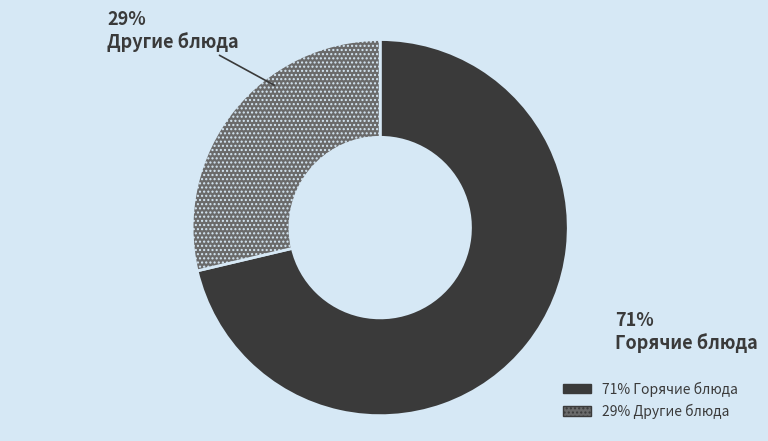

Does any single category account for the majority?

Yes